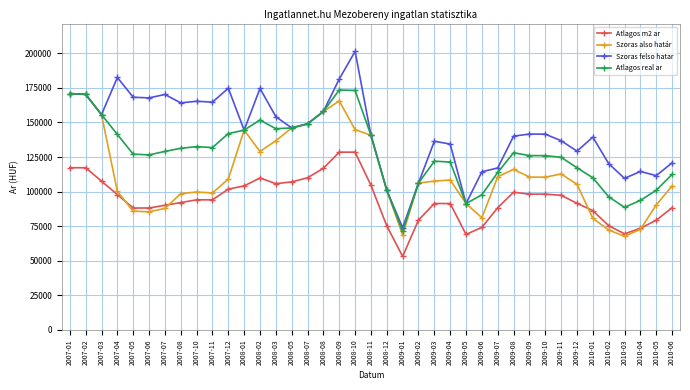

What position from the left is 2009-08?

29